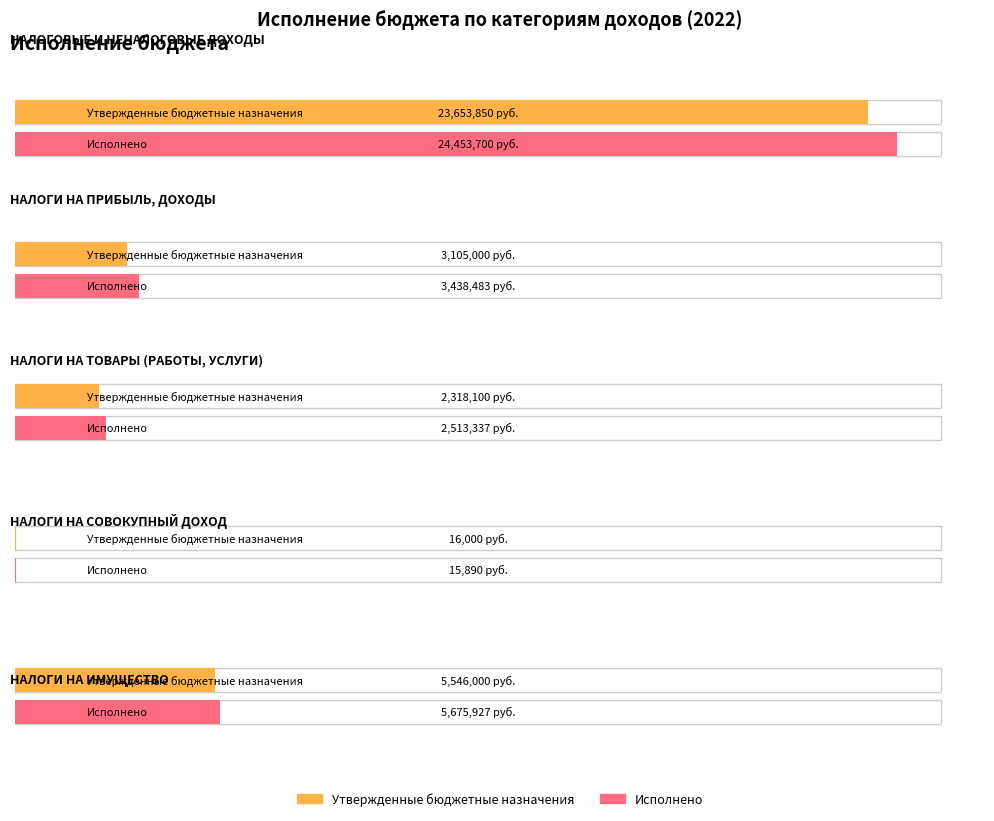

Which series has the largest total across all categories?

Исполнено